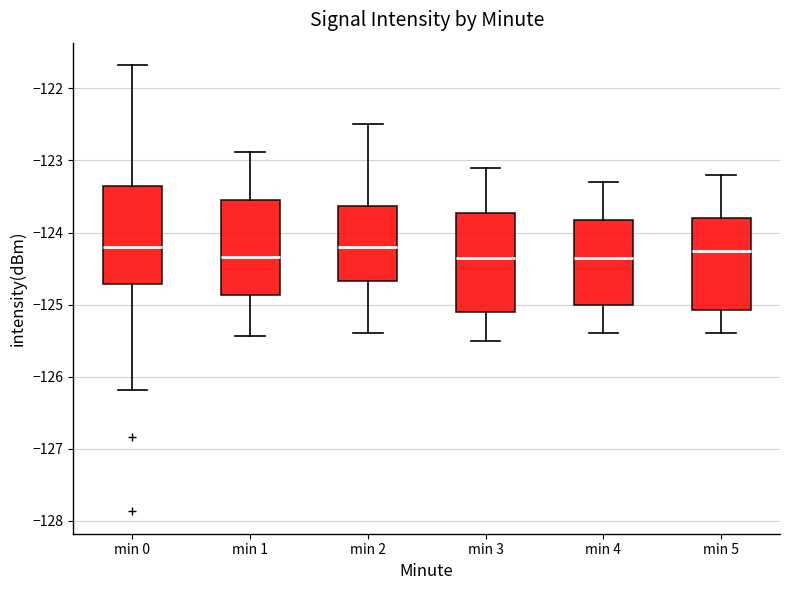

Reading left to right, transcribe this box plot: for each box, give where its median line is, the range the box spans, and where its two whiskers end, as read against the y-axis. The values are not printed on the chart, so give them approximately, as read against the axis.

min 0: median -124.2, box -124.7 to -123.3, whiskers -126.2 to -121.7
min 1: median -124.3, box -124.9 to -123.5, whiskers -125.4 to -122.9
min 2: median -124.2, box -124.7 to -123.6, whiskers -125.4 to -122.5
min 3: median -124.3, box -125.1 to -123.7, whiskers -125.5 to -123.1
min 4: median -124.3, box -125.0 to -123.8, whiskers -125.4 to -123.3
min 5: median -124.2, box -125.1 to -123.8, whiskers -125.4 to -123.2